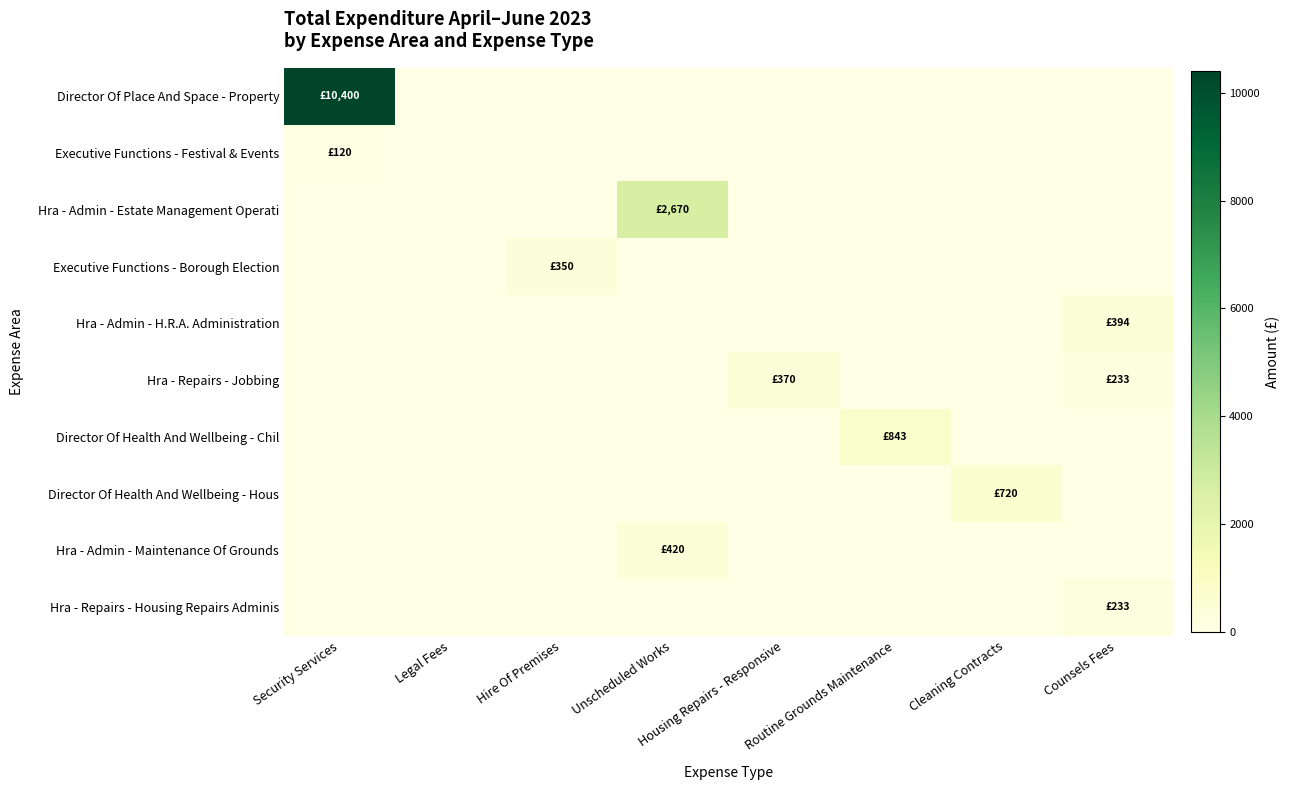

What is the total value across all series at Unscheduled Works?

3090.0